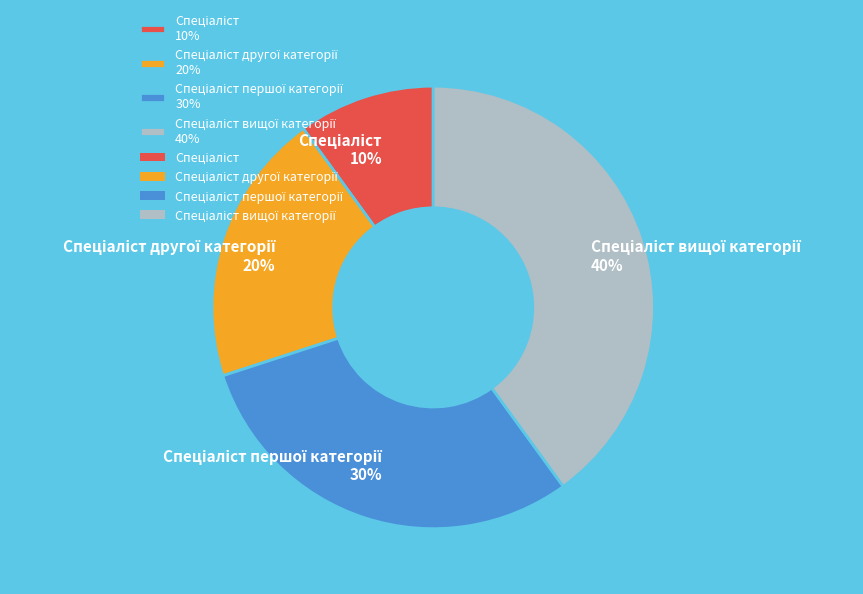

Is there a majority slice in this chart?

No